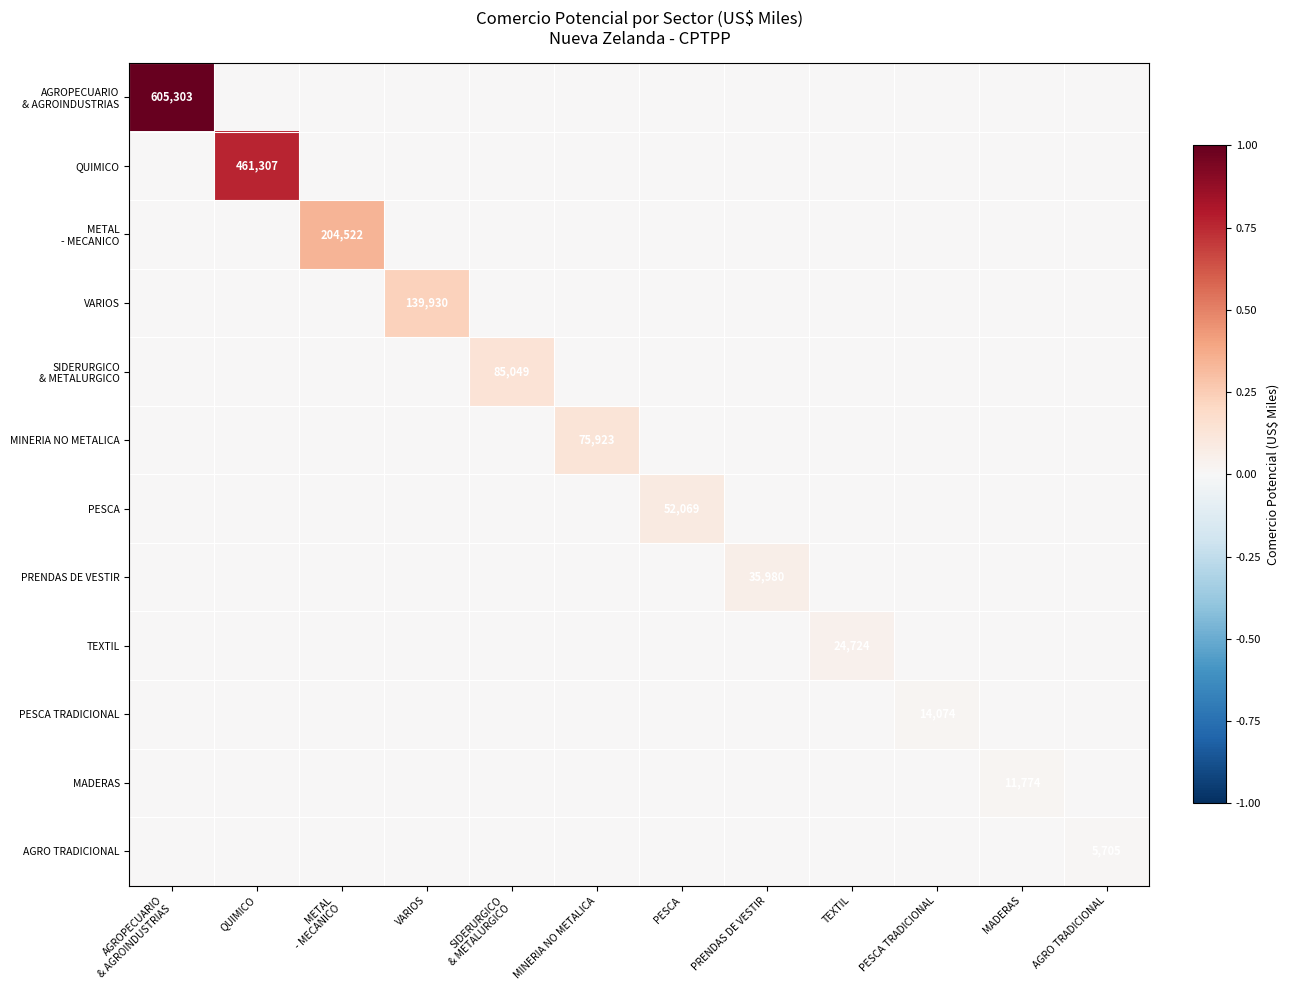

The PRENDAS DE VESTIR series shows 35980 at PRENDAS DE VESTIR. True or false?

True